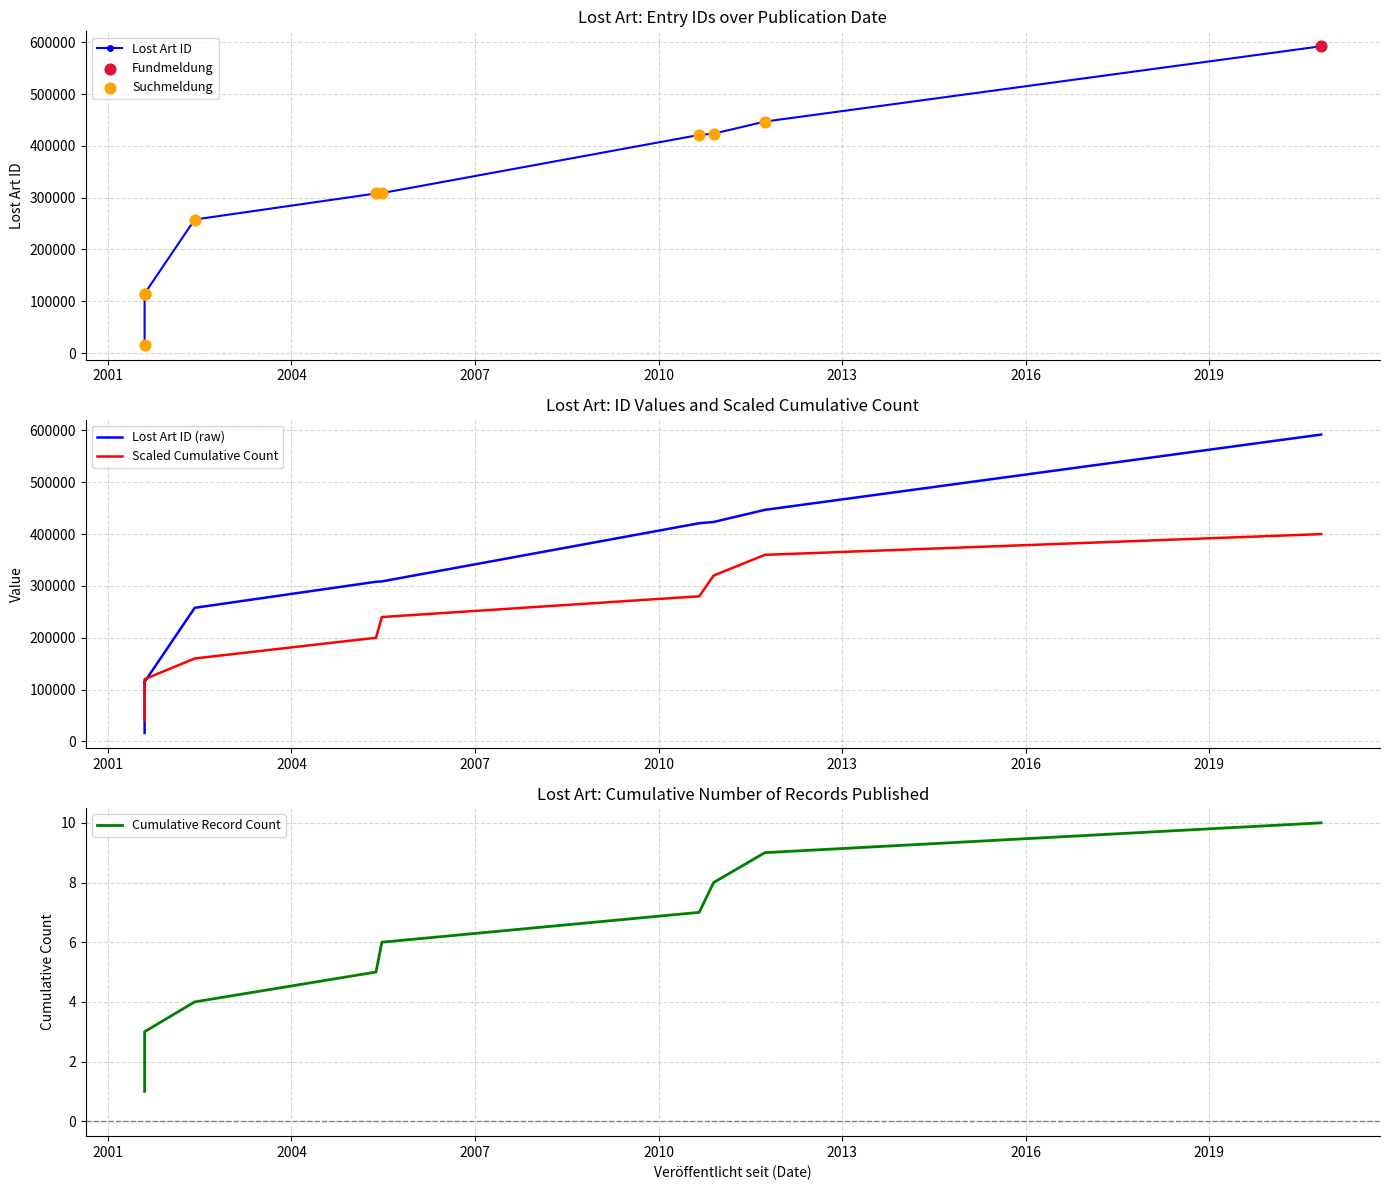

What is the change in value from 2020-10-29 to 2001-08-08?

-477375